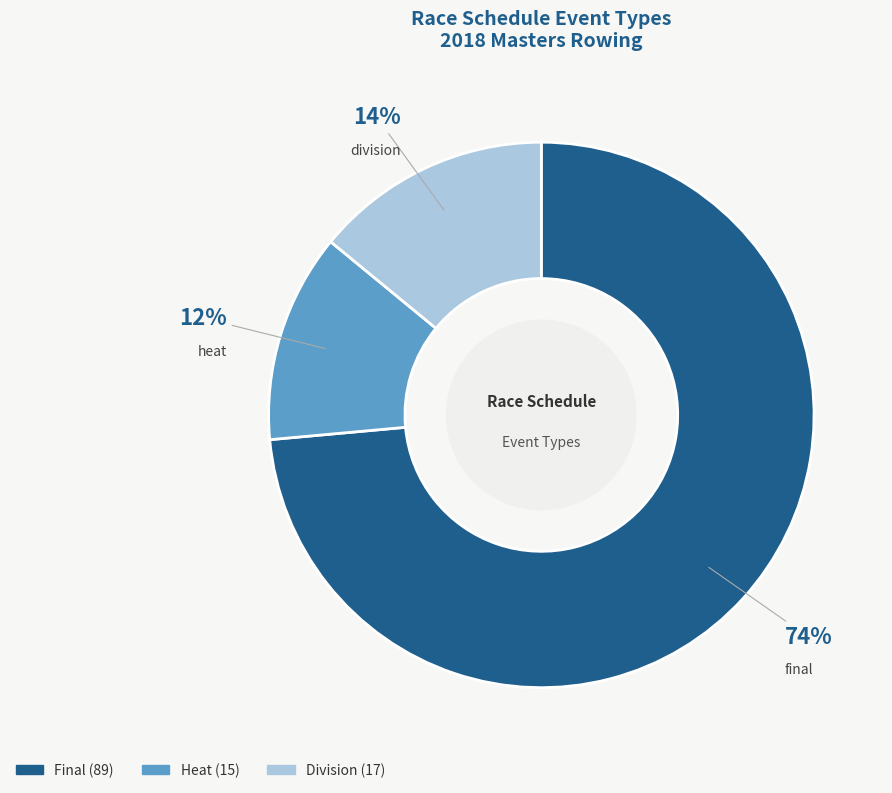

Is there a majority slice in this chart?

Yes